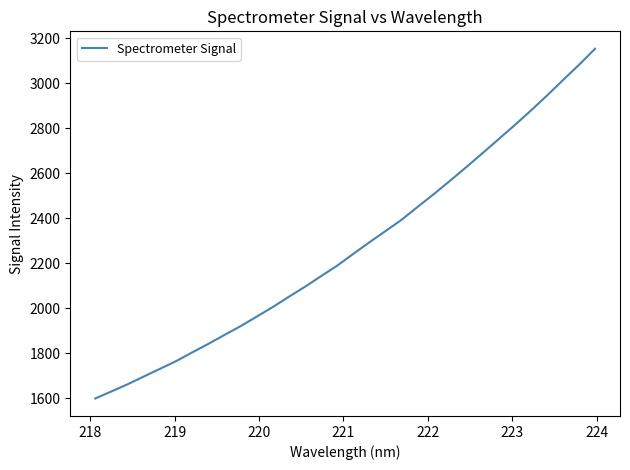

What is the difference between the maximum and minimum values?

1555.4